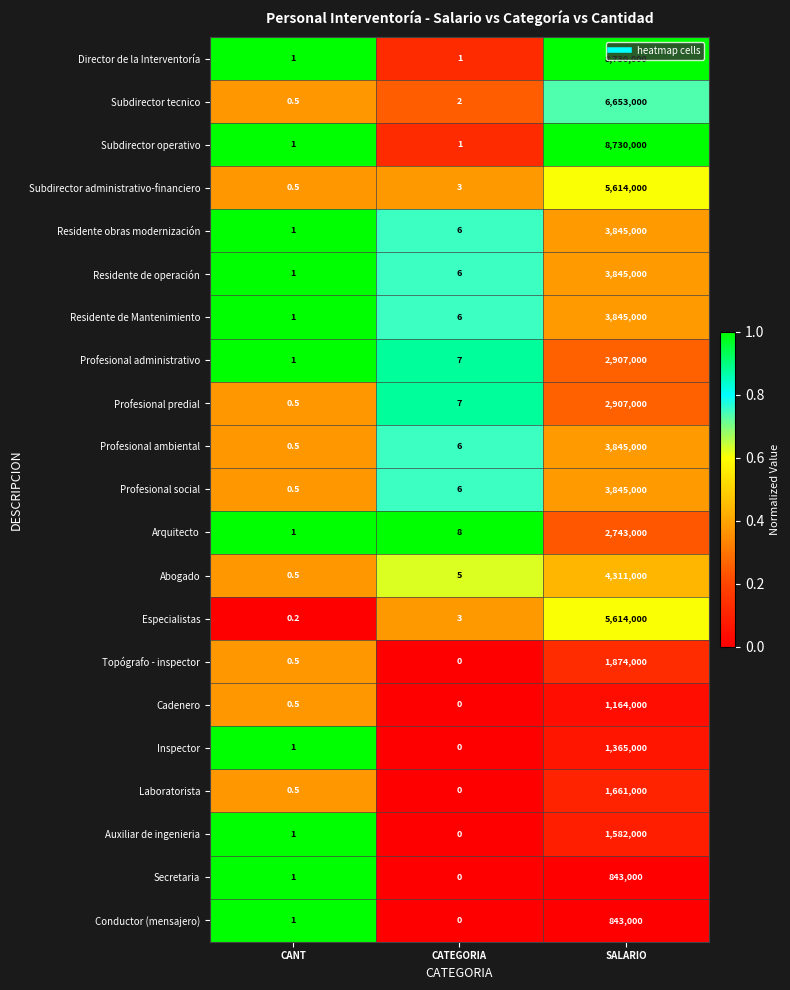

What is the maximum value shown in the chart?

8730000.0